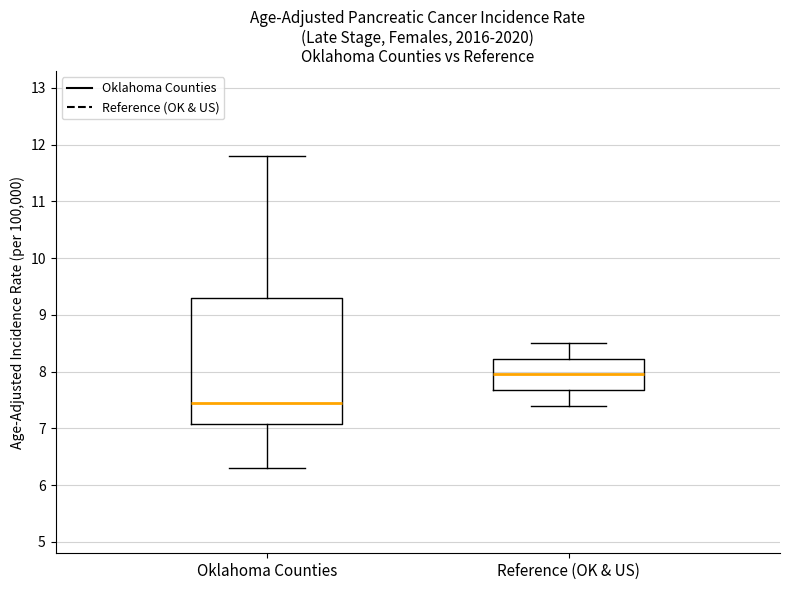

Which box's median line is the lowest?

Oklahoma Counties